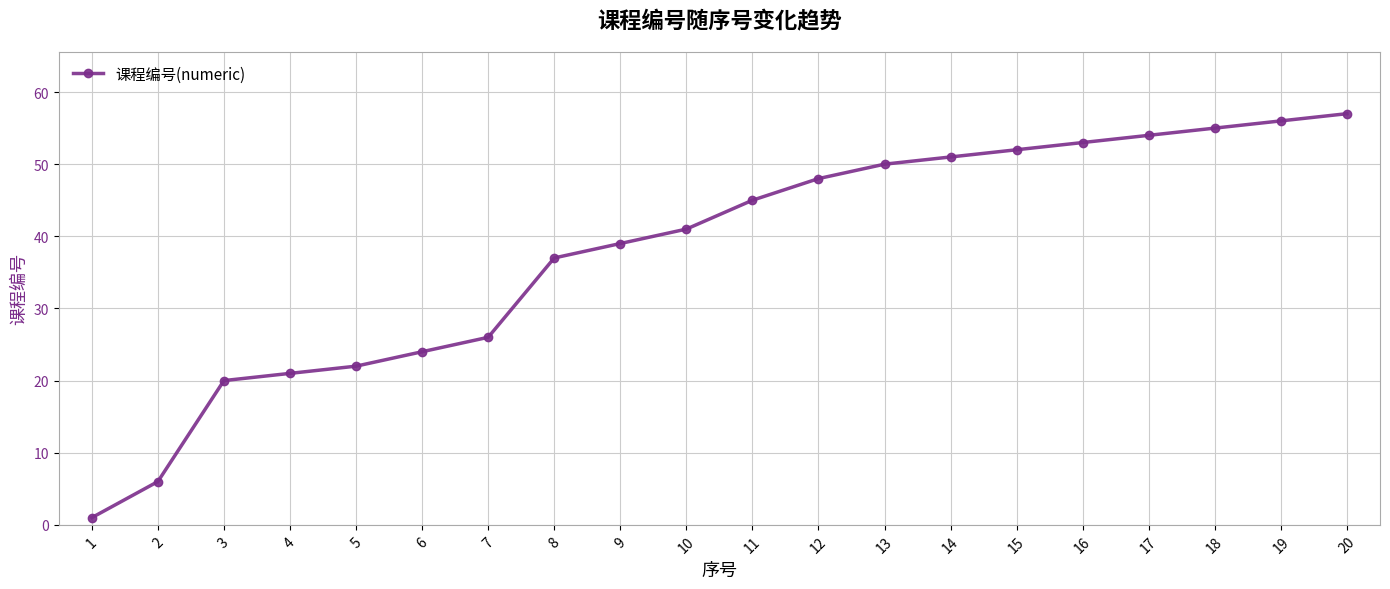

List the labels in order of value, smallest first.

1, 2, 3, 4, 5, 6, 7, 8, 9, 10, 11, 12, 13, 14, 15, 16, 17, 18, 19, 20